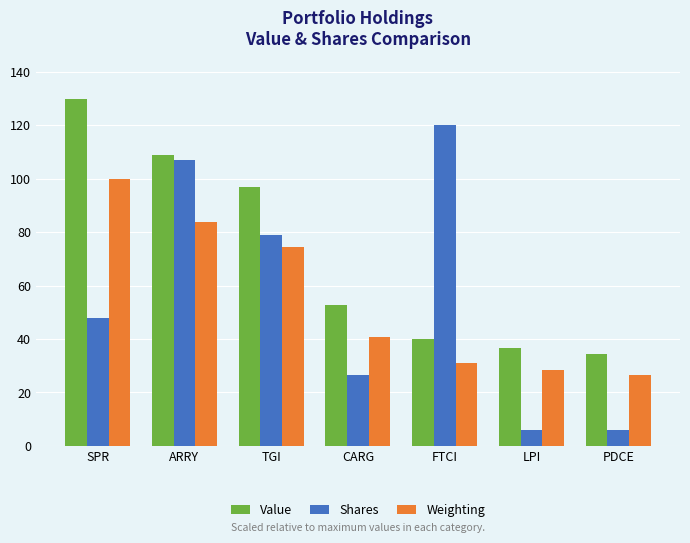

At which label is Value closest to 82?

TGI